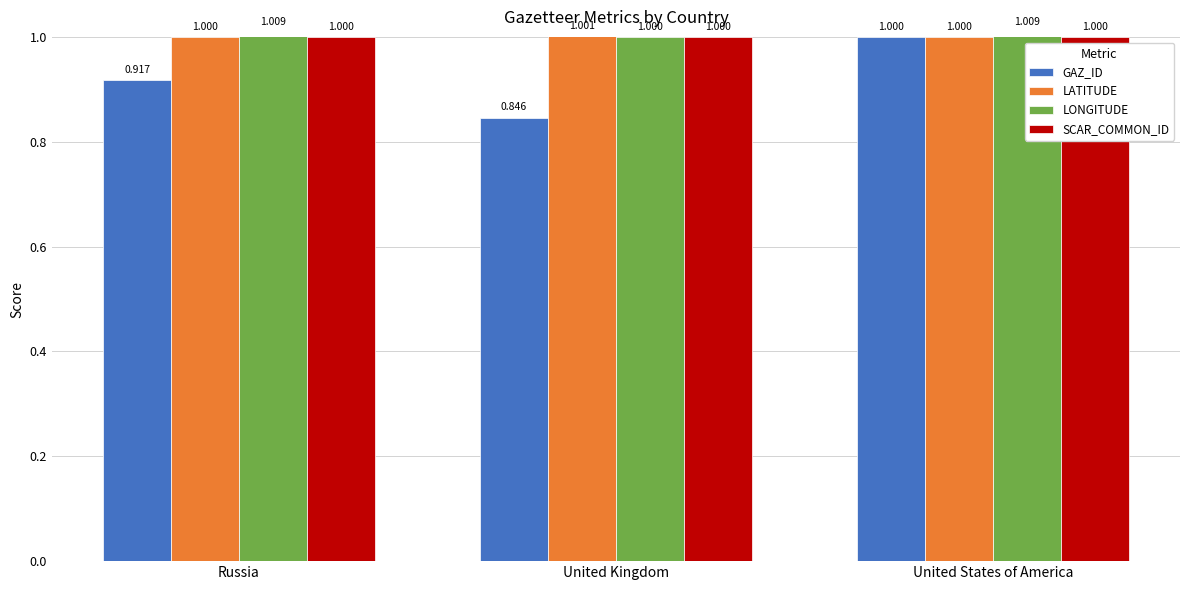

Which label corresponds to the smallest value in the chart?

United Kingdom